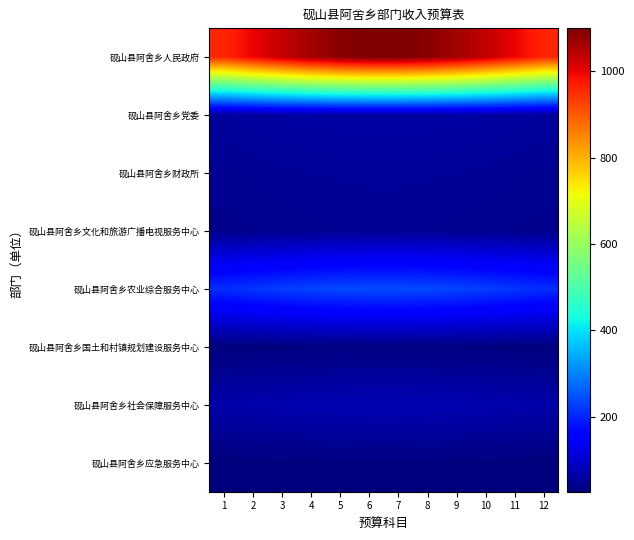

Reading left to right, extract all data points from this chart.

砚山县阿舍乡人民政府: 1=957.1	2=997.5	3=1034.7	4=1065.6	5=1087.7	6=1099.2	7=1099.2	8=1087.7	9=1065.6	10=1034.7	11=997.5	12=957.1
砚山县阿舍乡党委: 1=55.9	2=58.3	3=60.5	4=62.3	5=63.6	6=64.2	7=64.2	8=63.6	9=62.3	10=60.5	11=58.3	12=55.9
砚山县阿舍乡财政所: 1=46.3	2=48.2	3=50.0	4=51.5	5=52.6	6=53.2	7=53.2	8=52.6	9=51.5	10=50.0	11=48.2	12=46.3
砚山县阿舍乡文化和旅游广播电视服务中心: 1=41.7	2=43.4	3=45.0	4=46.4	5=47.4	6=47.9	7=47.9	8=47.4	9=46.4	10=45.0	11=43.4	12=41.7
砚山县阿舍乡农业综合服务中心: 1=209.3	2=218.1	3=226.2	4=233.0	5=237.8	6=240.3	7=240.3	8=237.8	9=233.0	10=226.2	11=218.1	12=209.3
砚山县阿舍乡国土和村镇规划建设服务中心: 1=27.1	2=28.2	3=29.2	4=30.1	5=30.7	6=31.1	7=31.1	8=30.7	9=30.1	10=29.2	11=28.2	12=27.1
砚山县阿舍乡社会保障服务中心: 1=67.1	2=69.9	3=72.5	4=74.7	5=76.2	6=77.0	7=77.0	8=76.2	9=74.7	10=72.5	11=69.9	12=67.1
砚山县阿舍乡应急服务中心: 1=26.7	2=27.9	3=28.9	4=29.8	5=30.4	6=30.7	7=30.7	8=30.4	9=29.8	10=28.9	11=27.9	12=26.7